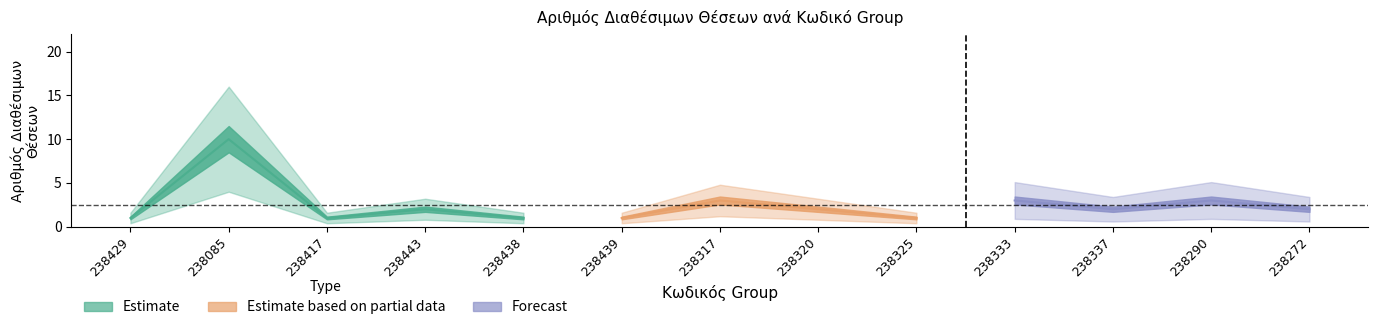

At which category does the data reach its first local valley?

238417